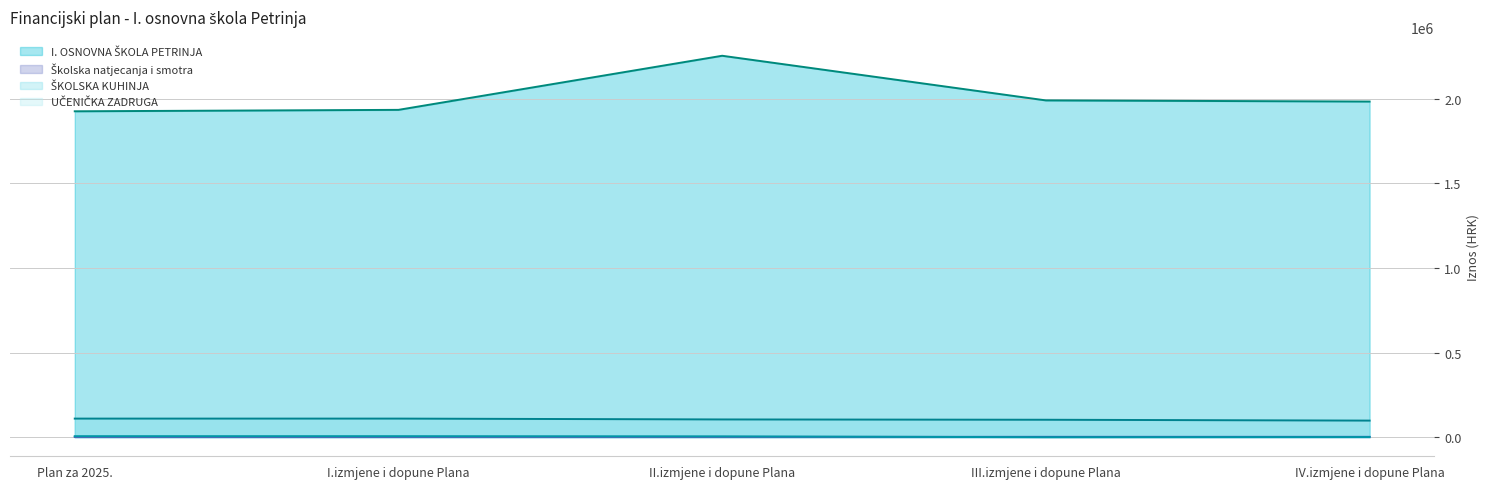

True or false: I. OSNOVNA ŠKOLA PETRINJA (line) and ŠKOLSKA KUHINJA (line) intersect in this chart.

False